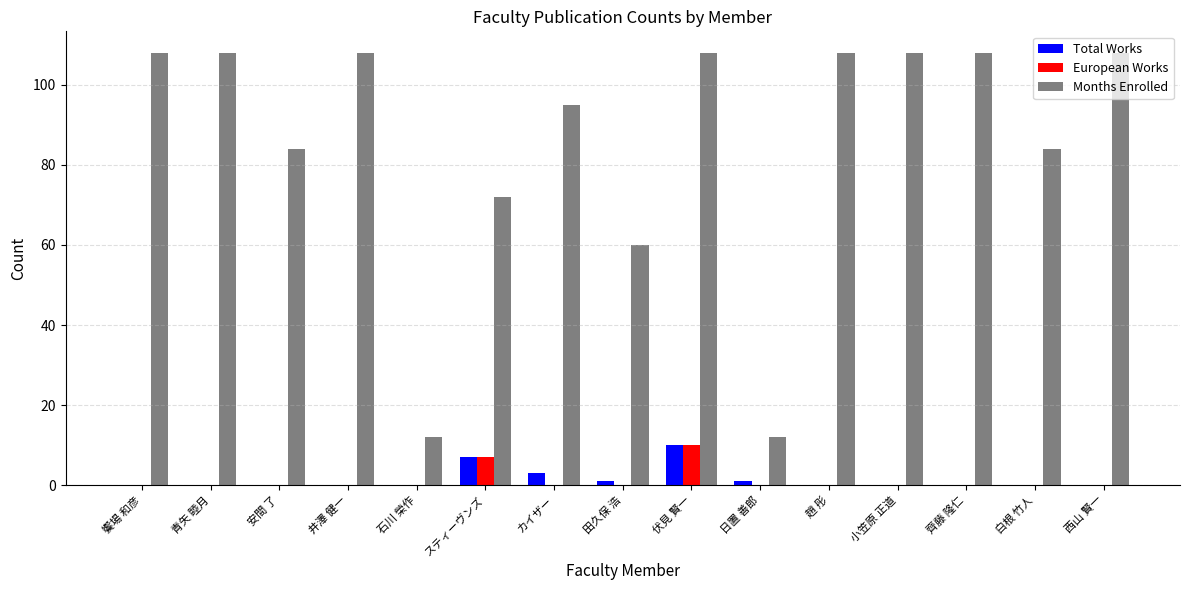

At which category is the sum across all series the highest?

伏見 賢一